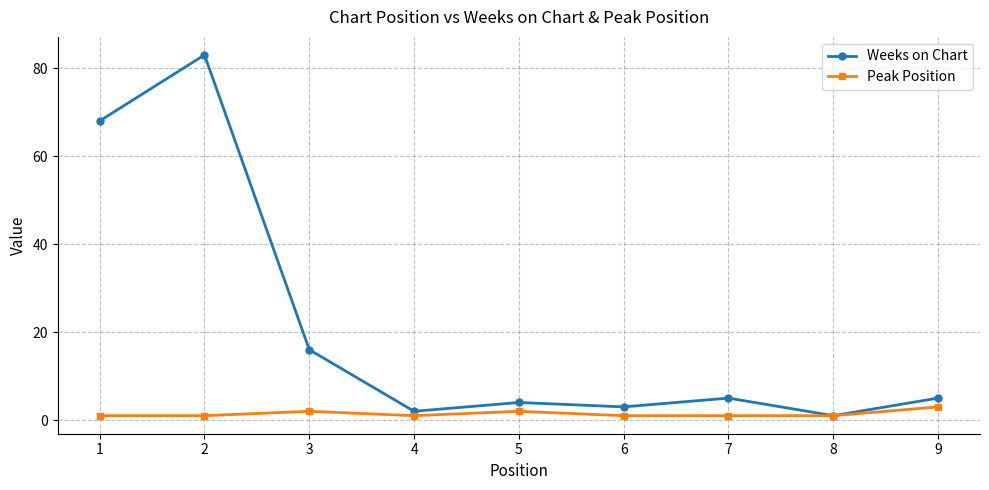

How many data points in Weeks on Chart are less than 5?

4